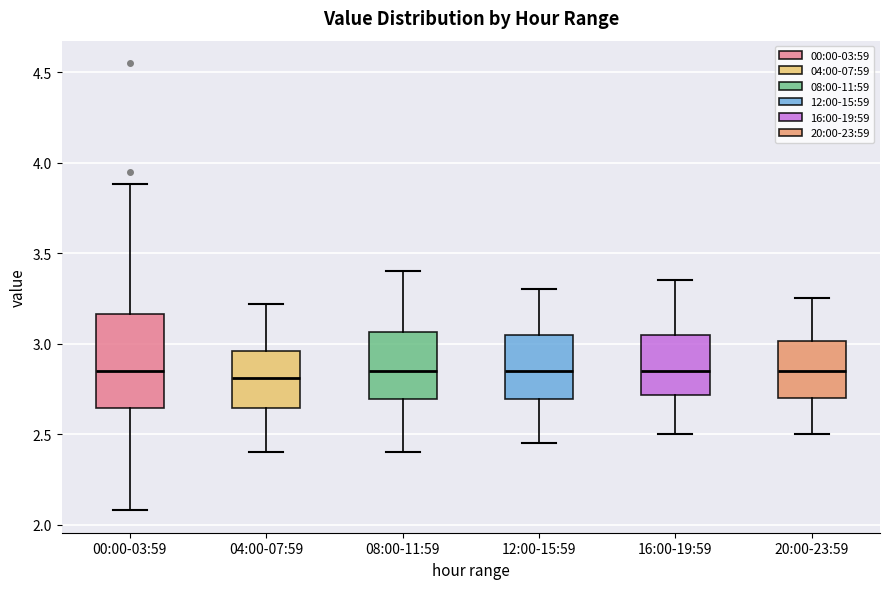

Where does the lower whisker of the box for 16:00-19:59 end on the y-axis? The values are not printed on the chart, so give them approximately, as read against the axis.

2.50